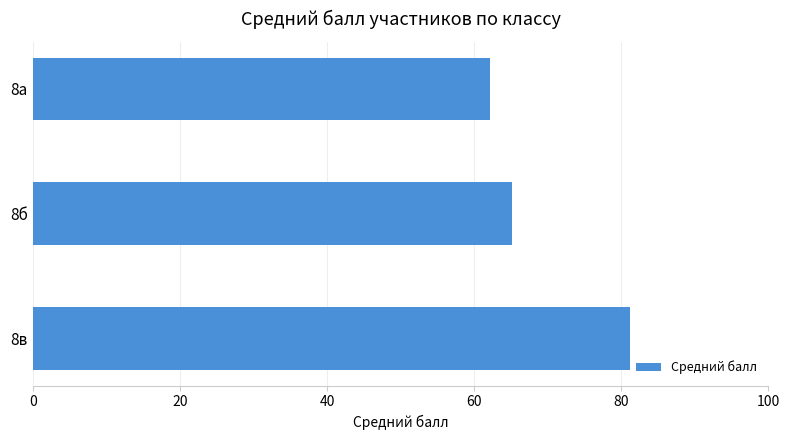

At which label is the value closest to 71?

8б